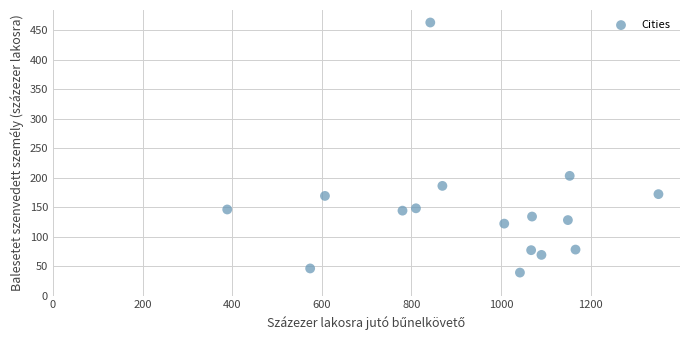

What Y value in the scatter plot is closest to 251?

203